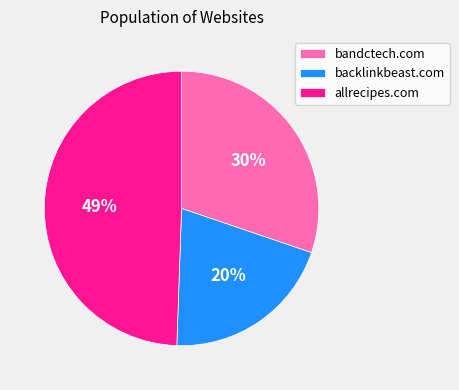

To the nearest percent, what portion does bandctech.com represent?

30%